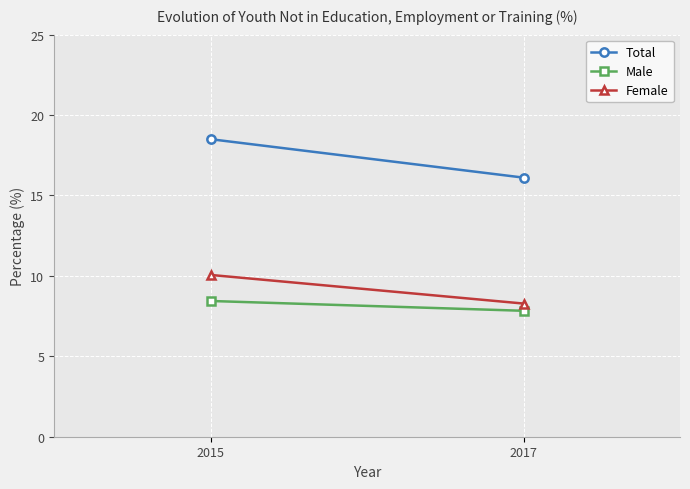

What is the difference between the maximum and minimum values in the Male series?

0.6